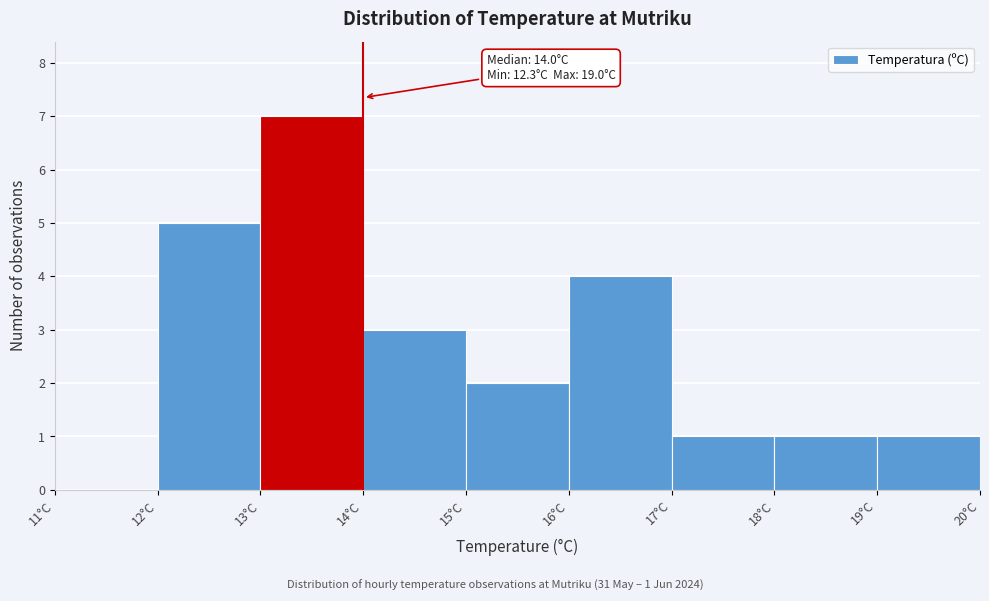

Which range on the x-axis has the tallest bar?

13 to 14